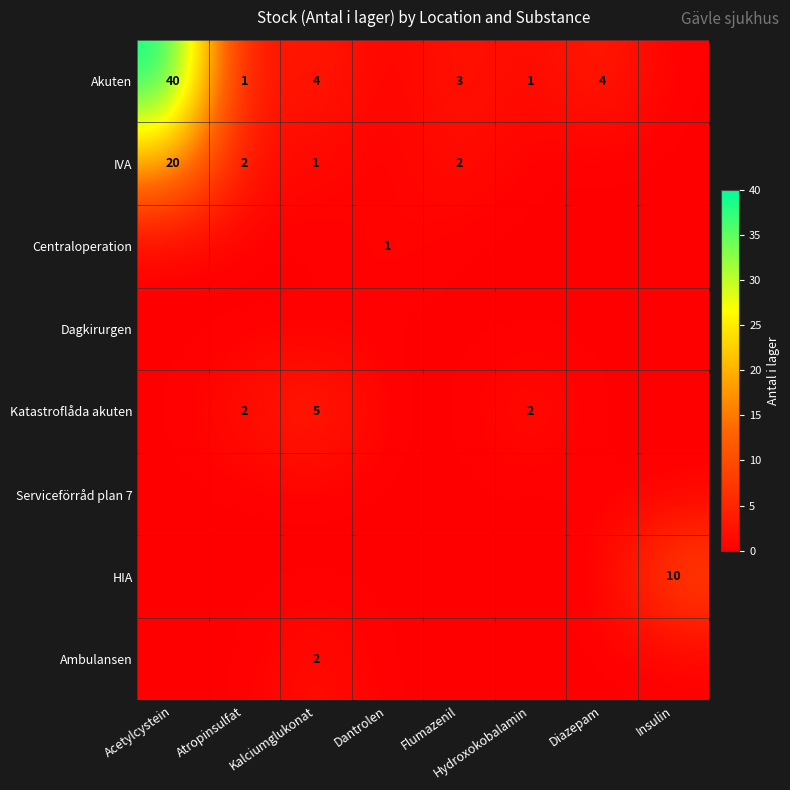

What is the sum of the Katastroflåda akuten values at Atropinsulfat and Hydroxokobalamin?

4